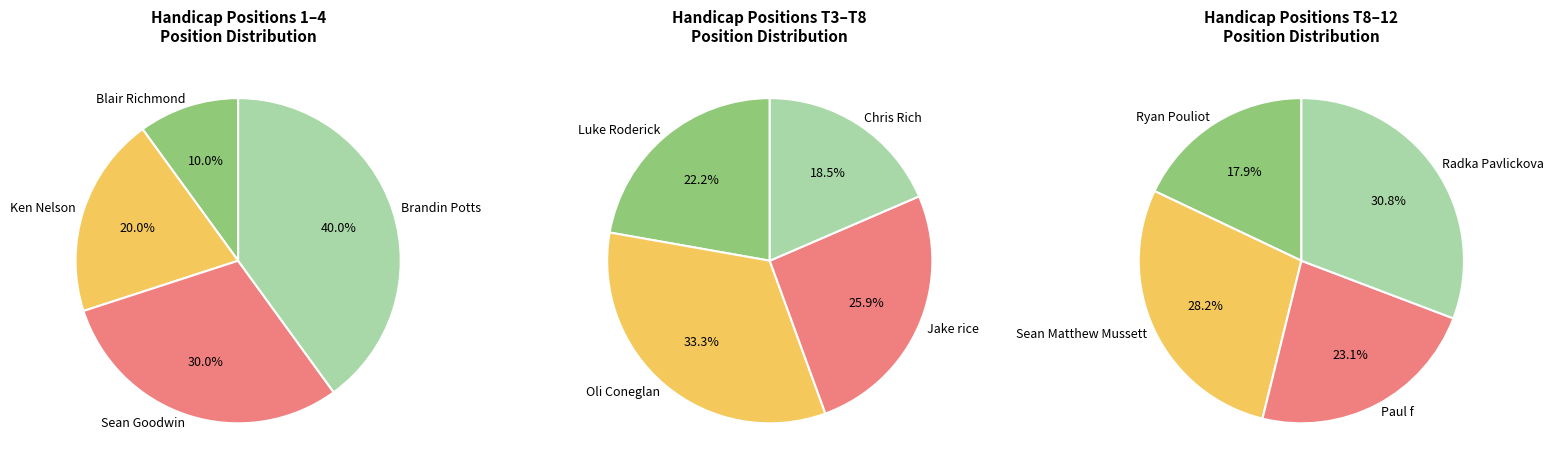

Is the sum of Radka Pavlickova and Chris Rich greater than half?

No